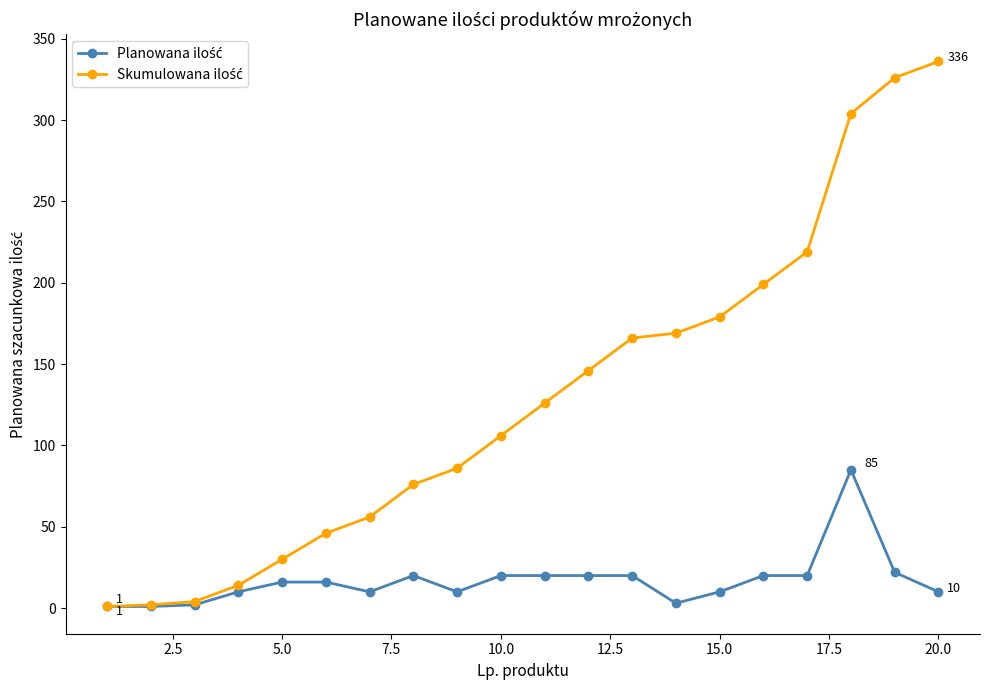

Does the chart have visible grid lines?

No